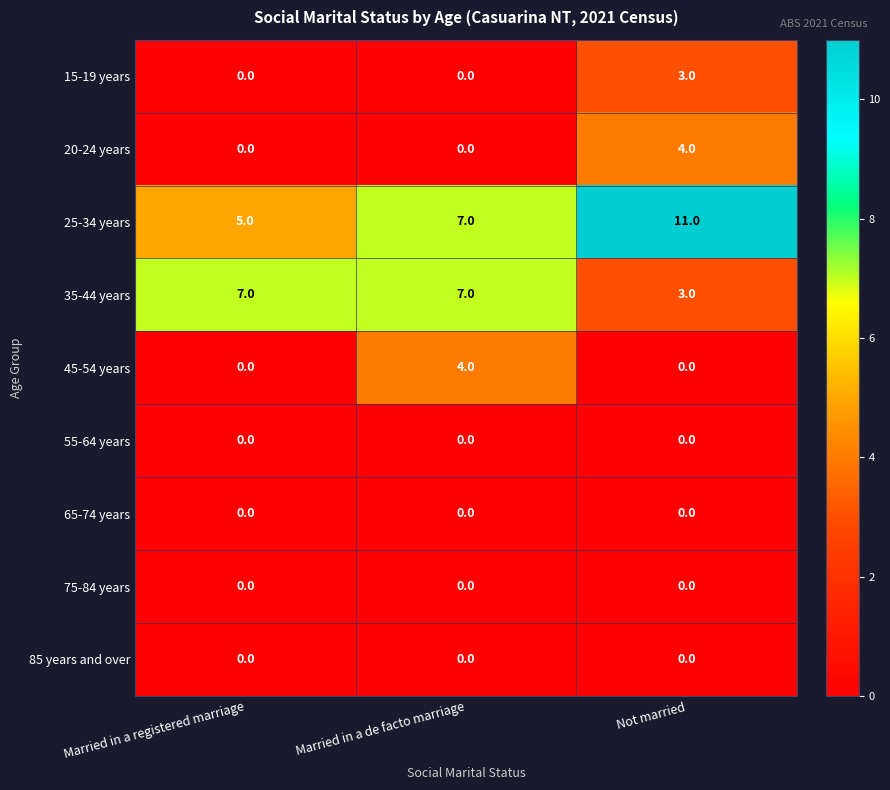

How many 45-54 years values are between 0 and 4?

3